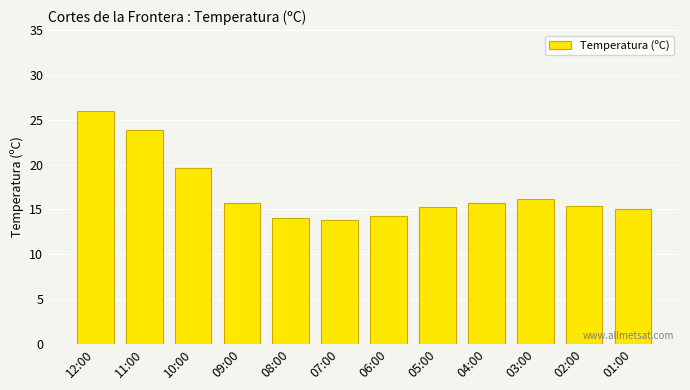

What is the smallest value displayed?

13.8